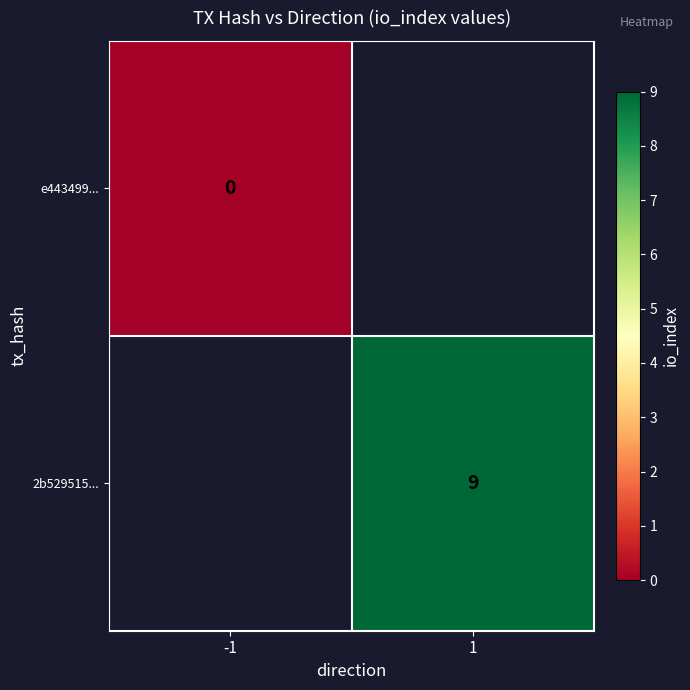

The value of 2b529515... at 1 is 9. True or false?

True